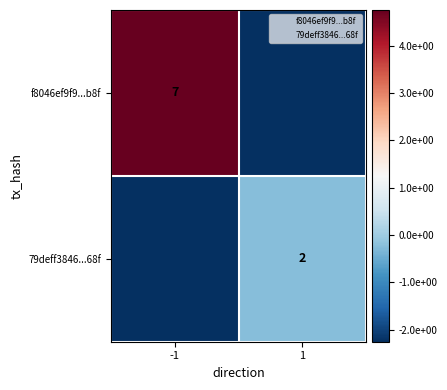

Is the value of 79deff3846...68f at 1 greater than the value of f8046ef9f9...b8f at -1?

No